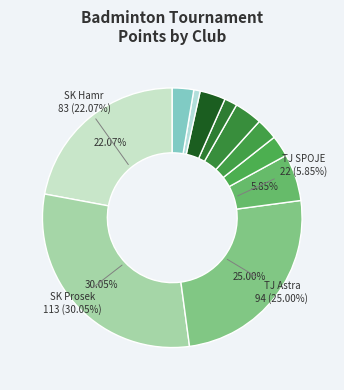

Count the number of slices in the pie.

11